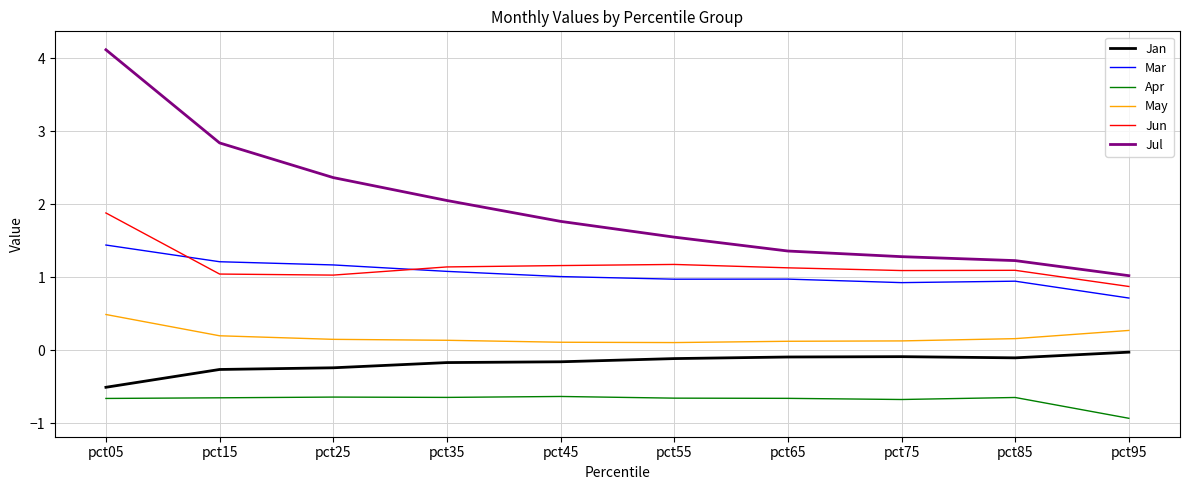

How many values in the Mar series are below 1?

5